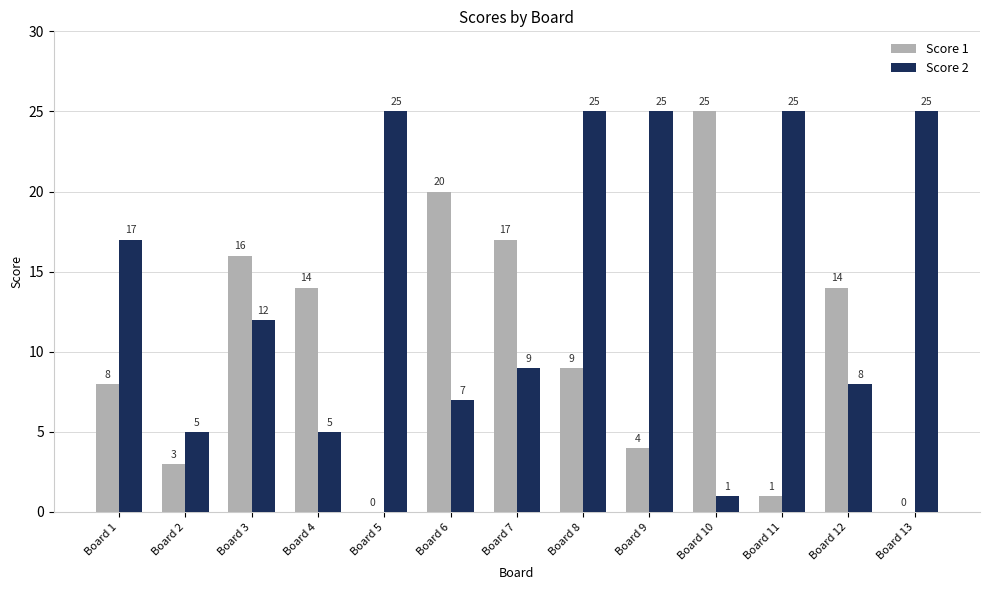

What is the maximum value shown in the chart?

25